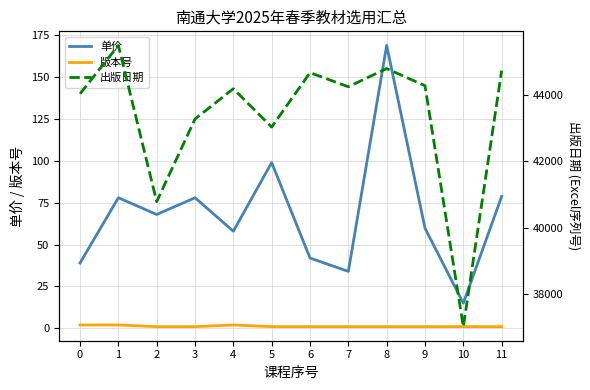

Reading left to right, extract all data points from this chart.

单价: 0=39.0	1=78.0	2=68.0	3=78.0	4=58.0	5=99.0	6=42.0	7=34.0	8=169.0	9=59.8	10=15.0	11=78.8
版本号: 0=2.0	1=2.0	2=1.0	3=1.0	4=2.0	5=1.0	6=1.0	7=1.0	8=1.0	9=1.0	10=1.0	11=1.0
出版日期: 0=44044.0	1=45505.0	2=40787.0	3=43282.0	4=44197.0	5=43040.0	6=44682.0	7=44256.0	8=44805.0	9=44287.0	10=37012.0	11=44743.0